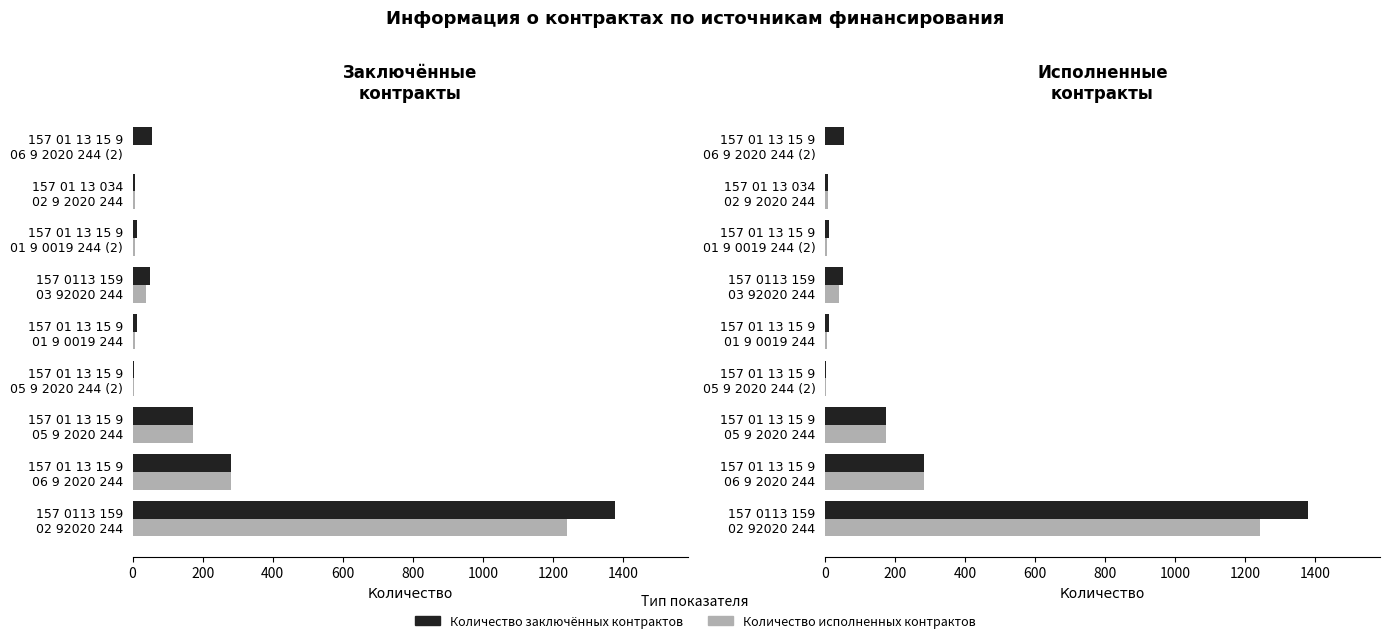

What is the value of the Количество исполненных контрактов bar at the 1st from the left?

1242